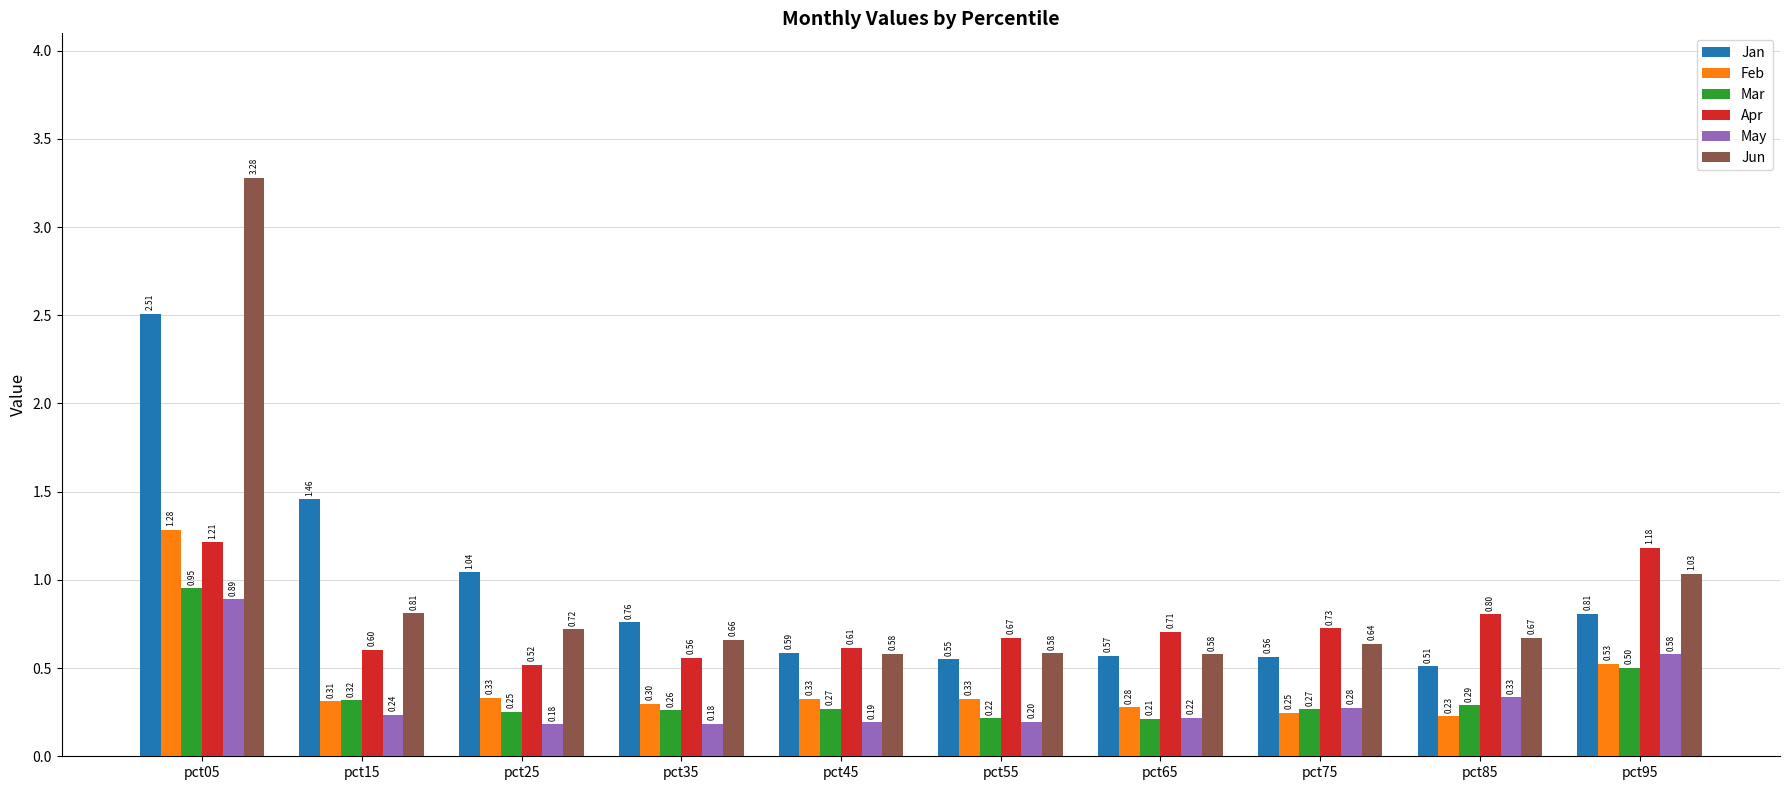

Between pct65 and pct95, which series saw the biggest shift?

Apr